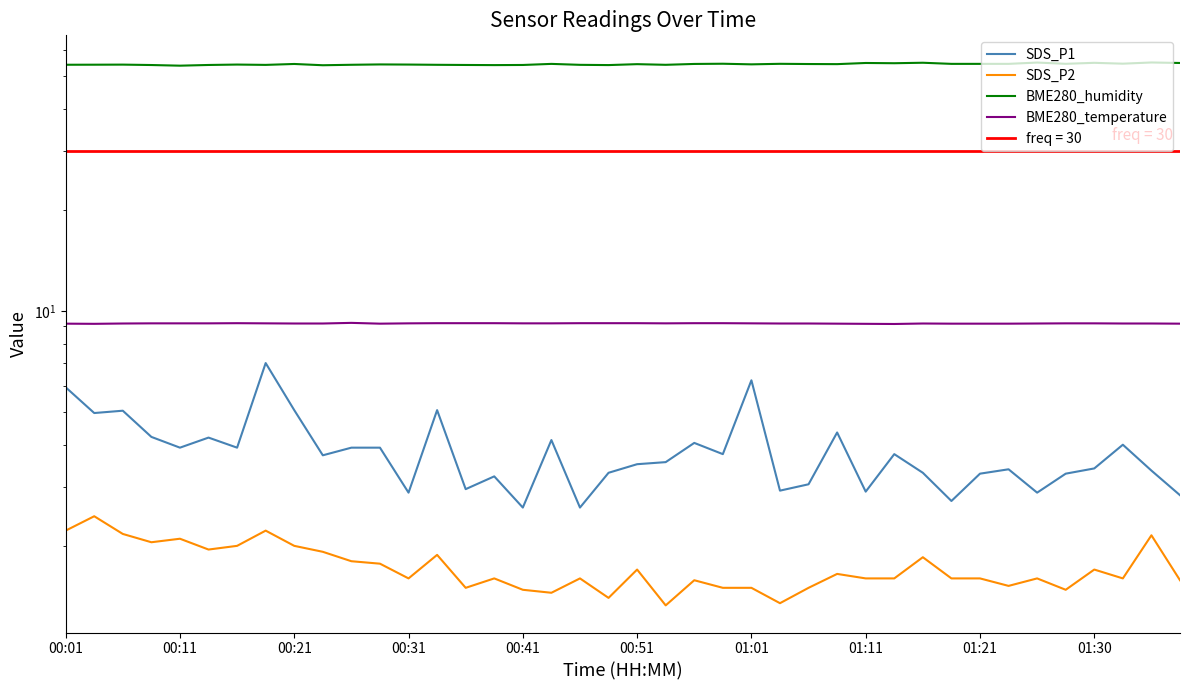

What is the difference between the maximum and minimum values in the SDS_P1 series?

4.4